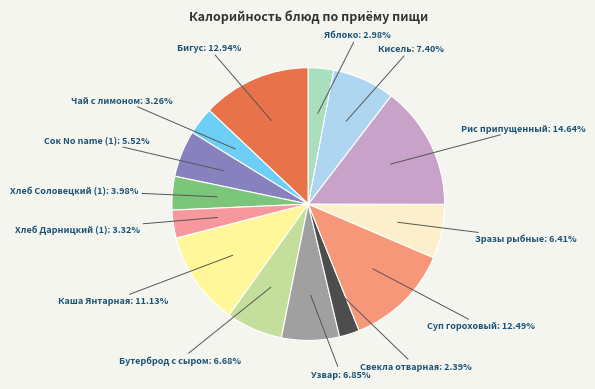

How many slices are in this pie chart?

14